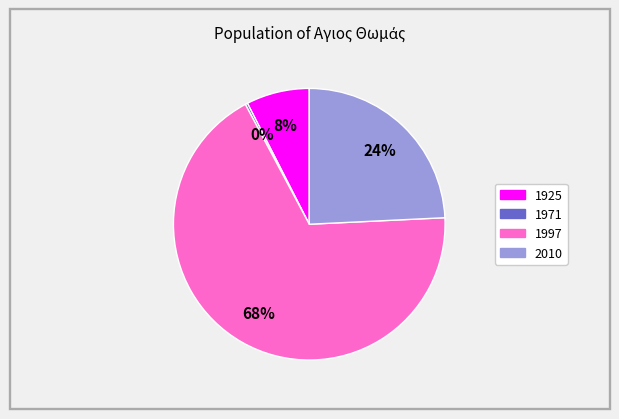

To the nearest percent, what is the average slice percentage?

25%